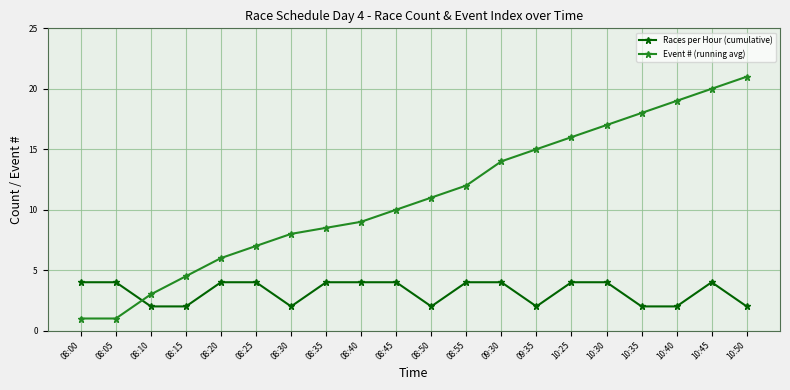

What is the value of the Races per Hour (cumulative) point at the 13th from the left?

4.0